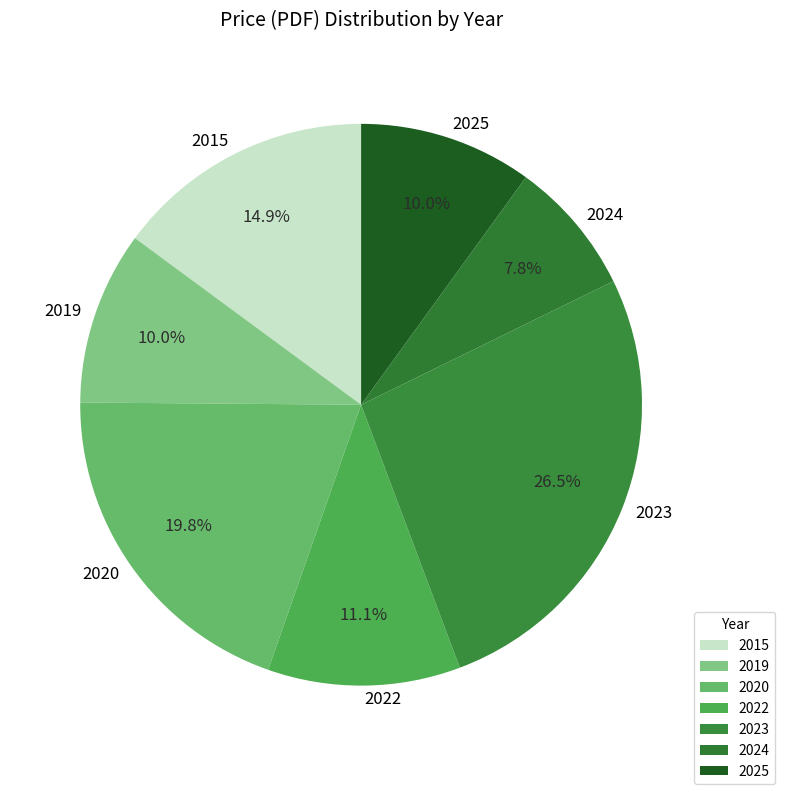

Which category has the biggest portion of the pie?

2023